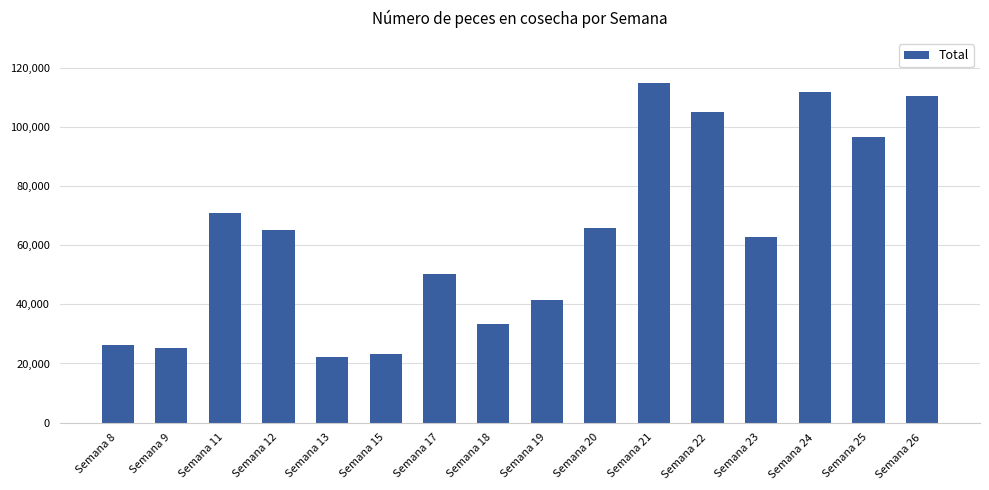

Does the chart contain stacked bars?

No